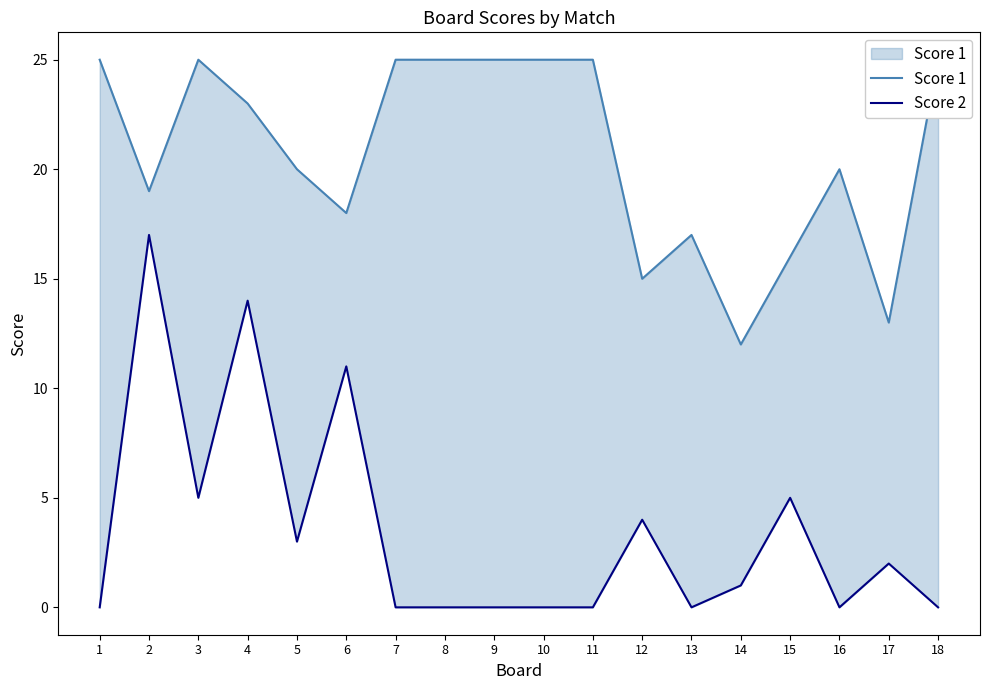

Which series has the widest spread of values?

Score 2